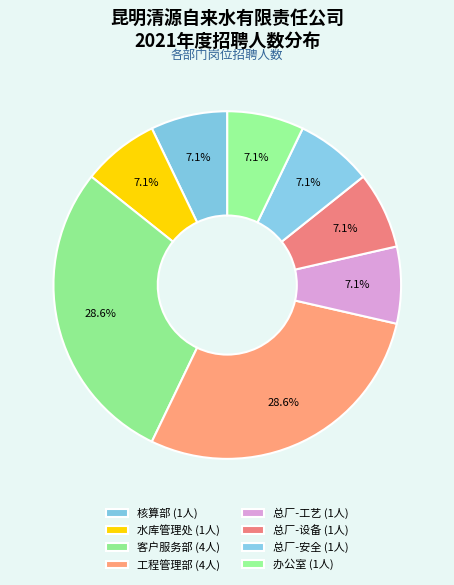

Which category has the biggest portion of the pie?

客户服务部(抄表员)